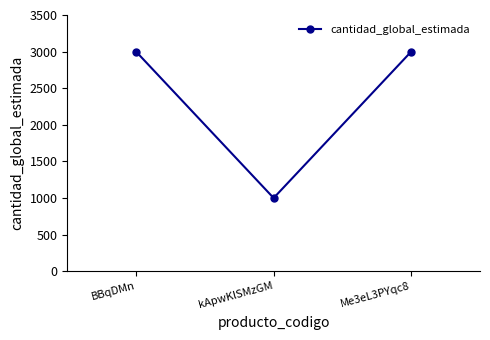

Reading left to right, list all the values displayed in this chart.

BBqDMn=3000	kApwKlSMzGM=1000	Me3eL3PYqc8=3000